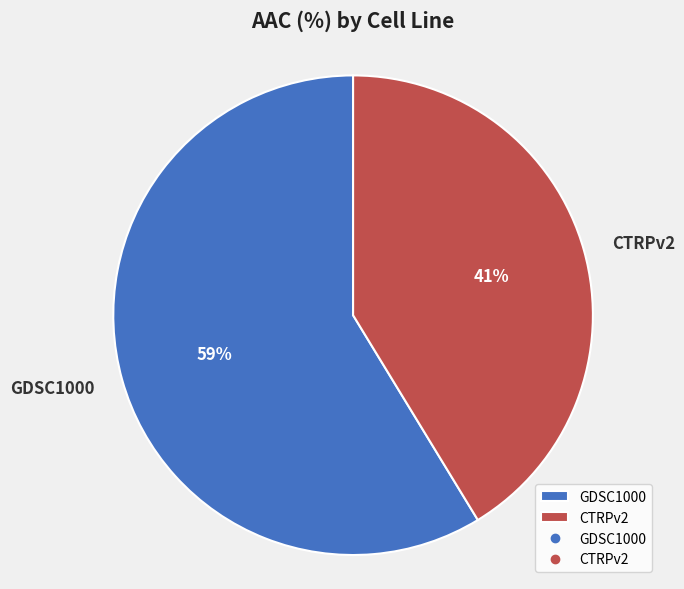

Do GDSC1000 and CTRPv2 together represent more than half of the pie?

Yes